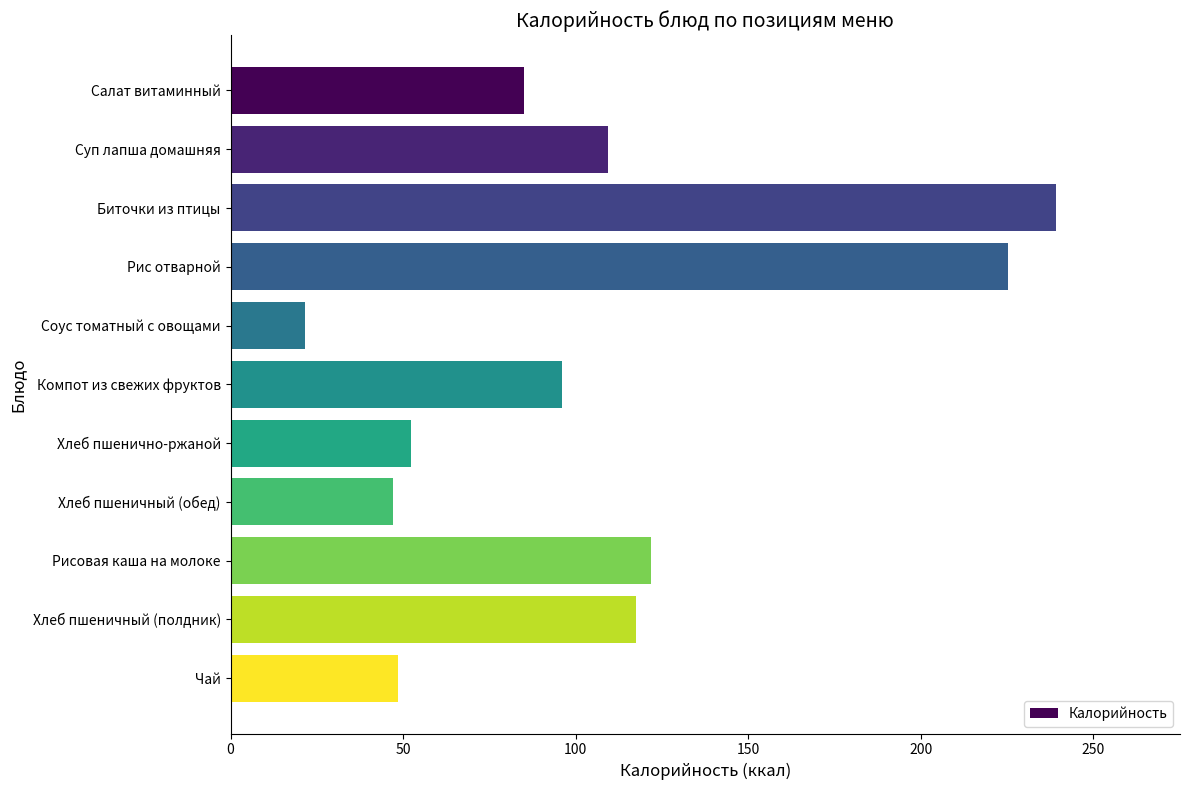

What is the greatest value displayed?

239.3